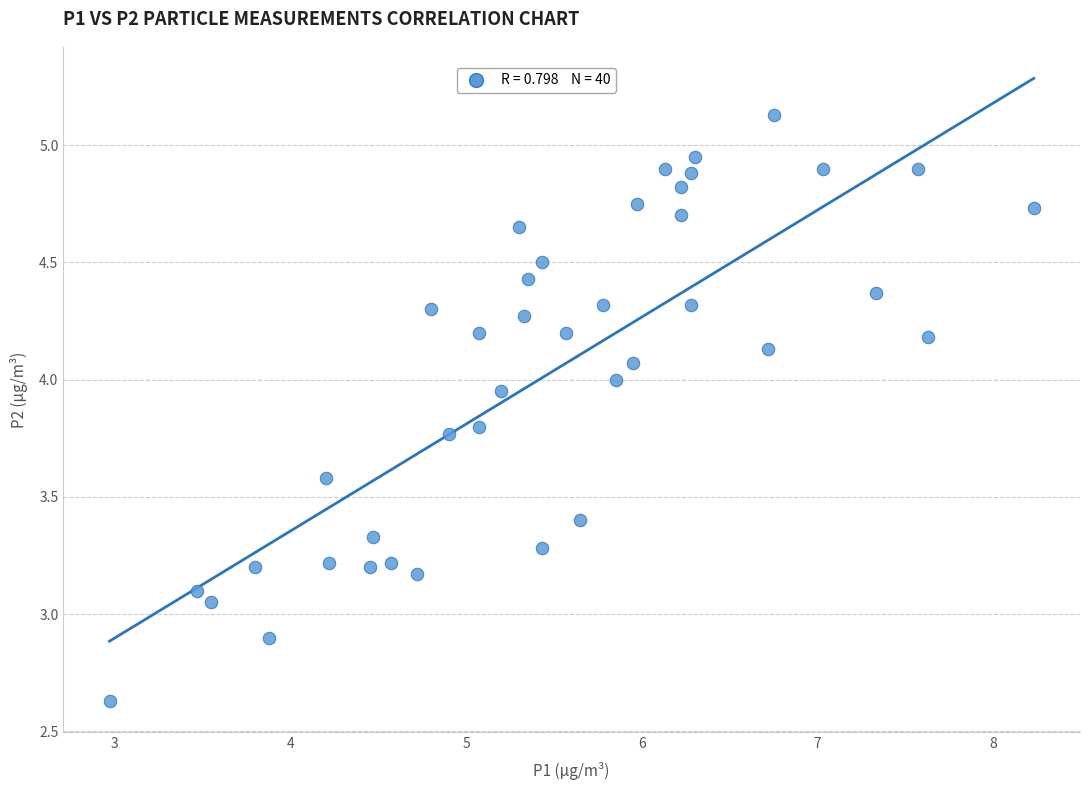

What is the range of Y values (max minus min)?

2.5